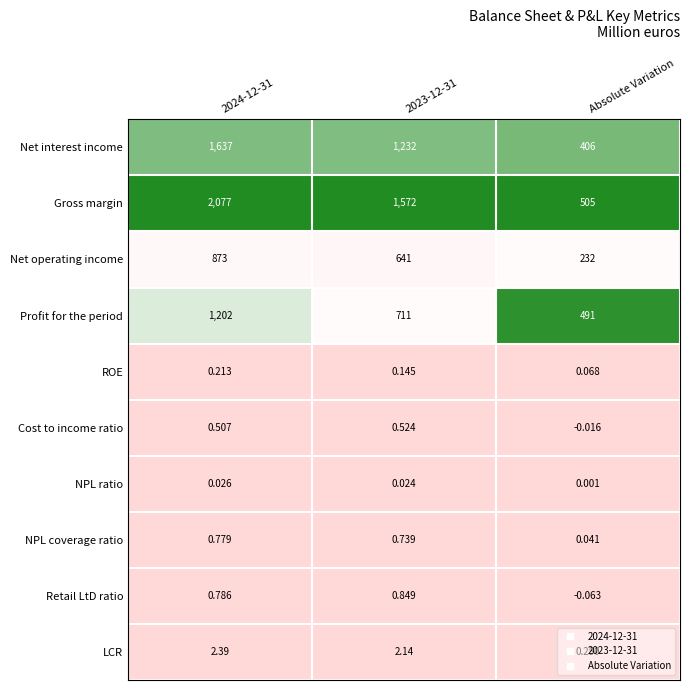

Is the value of NPL ratio at 2023-12-31 greater than the value of ROE at 2024-12-31?

No